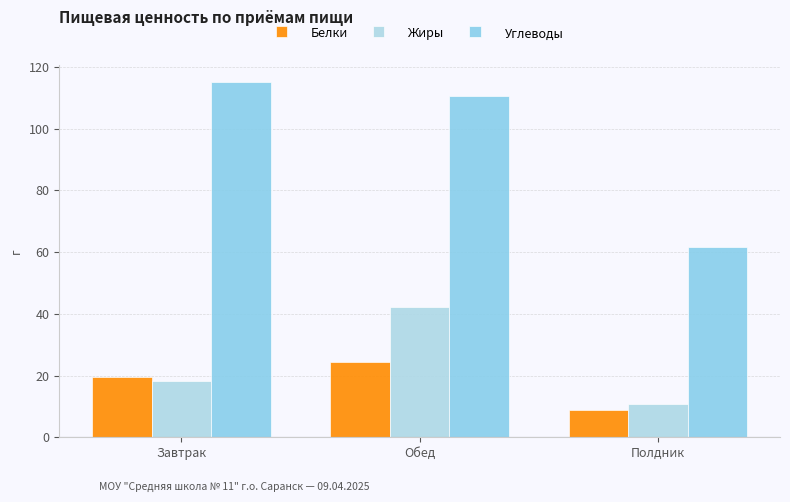

What is the total value across all series at Завтрак?

152.5